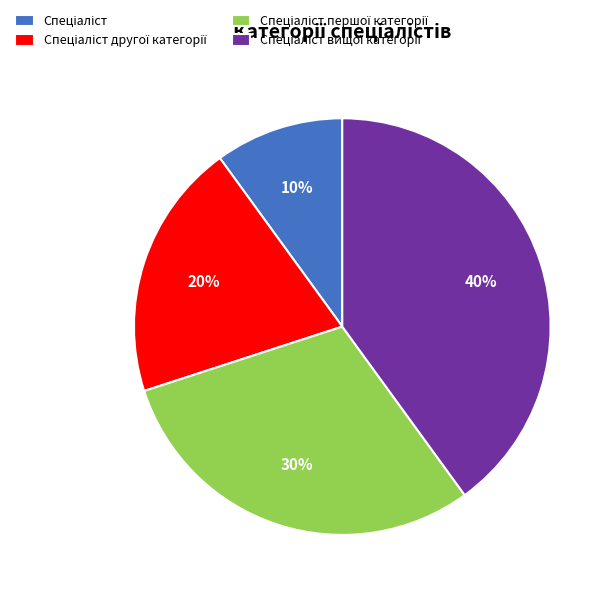

Is there a majority slice in this chart?

No